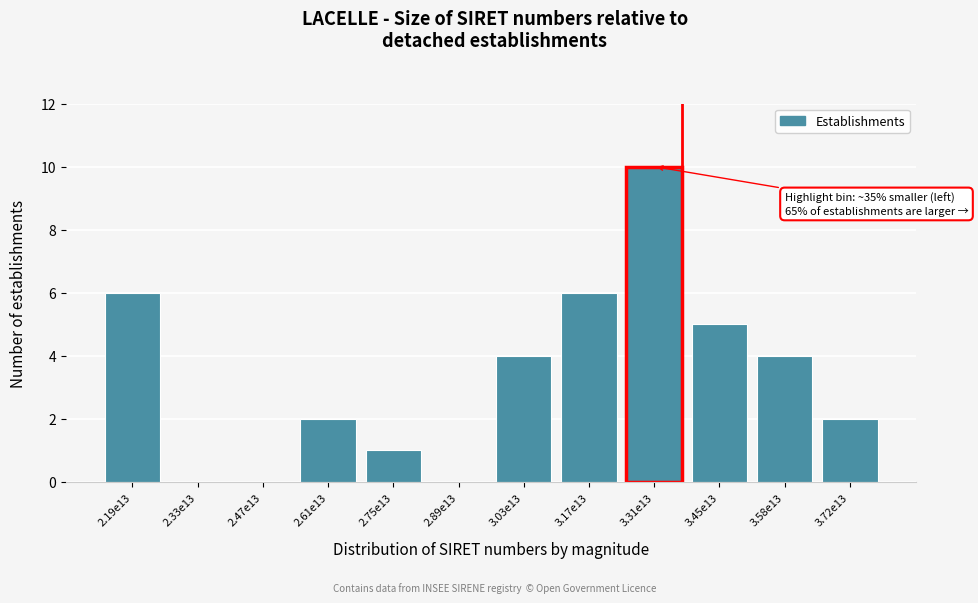

Reading left to right, what are all the values shown in this chart?

2.19e13=6	2.33e13=0	2.47e13=0	2.61e13=2	2.75e13=1	2.89e13=0	3.03e13=4	3.17e13=6	3.31e13=10	3.45e13=5	3.58e13=4	3.72e13=2